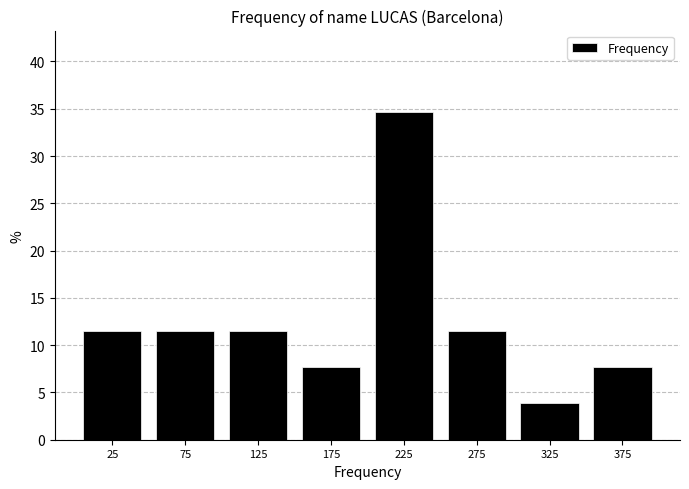

Reading left to right, list every bar in this chart as the range it spans on the x-axis followed by its height. The values are not printed on the chart, so give them approximately, as read against the axis.

0 to 50: 11.5
50 to 100: 11.5
100 to 150: 11.5
150 to 200: 7.5
200 to 250: 34.5
250 to 300: 11.5
300 to 350: 4.0
350 to 400: 7.5